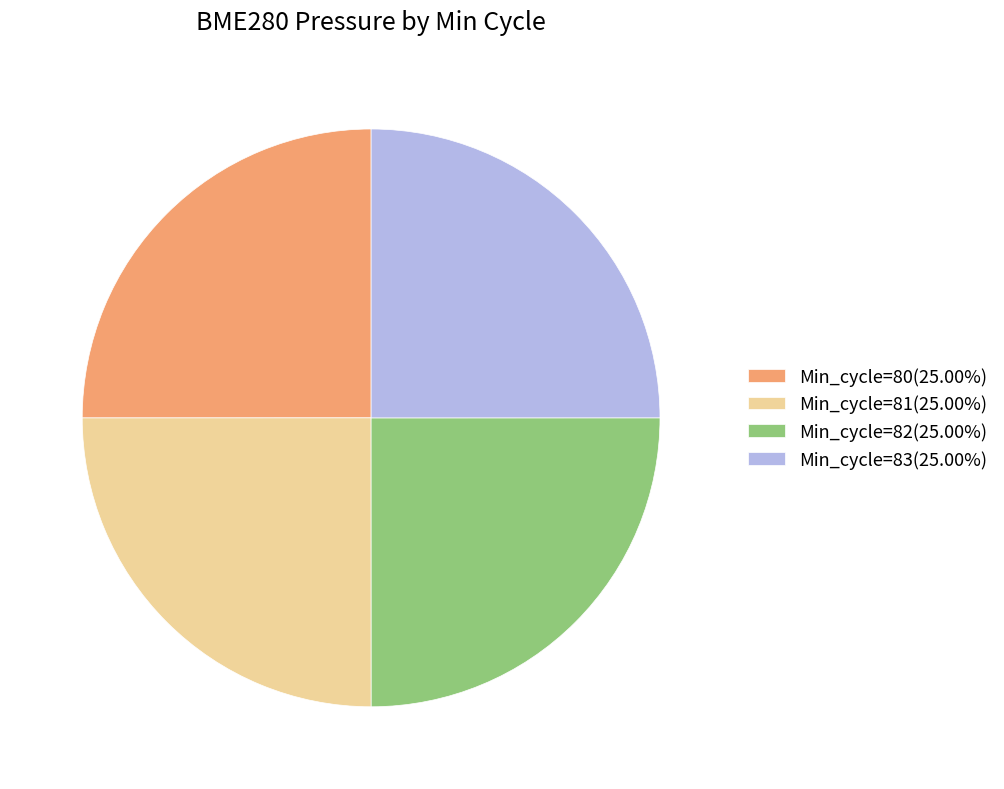

How many segments does this pie chart have?

4